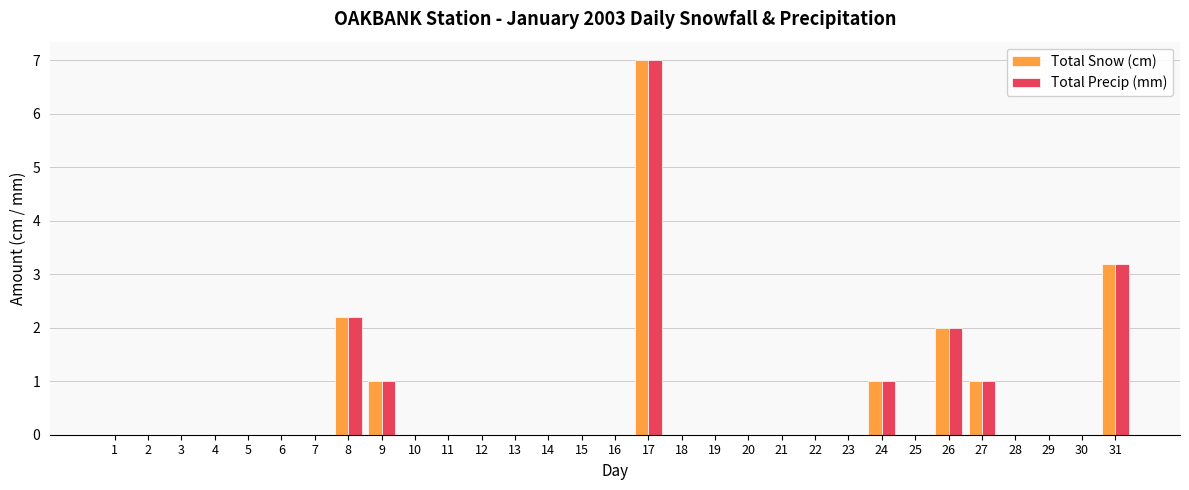

At which category is the sum across all series the highest?

17